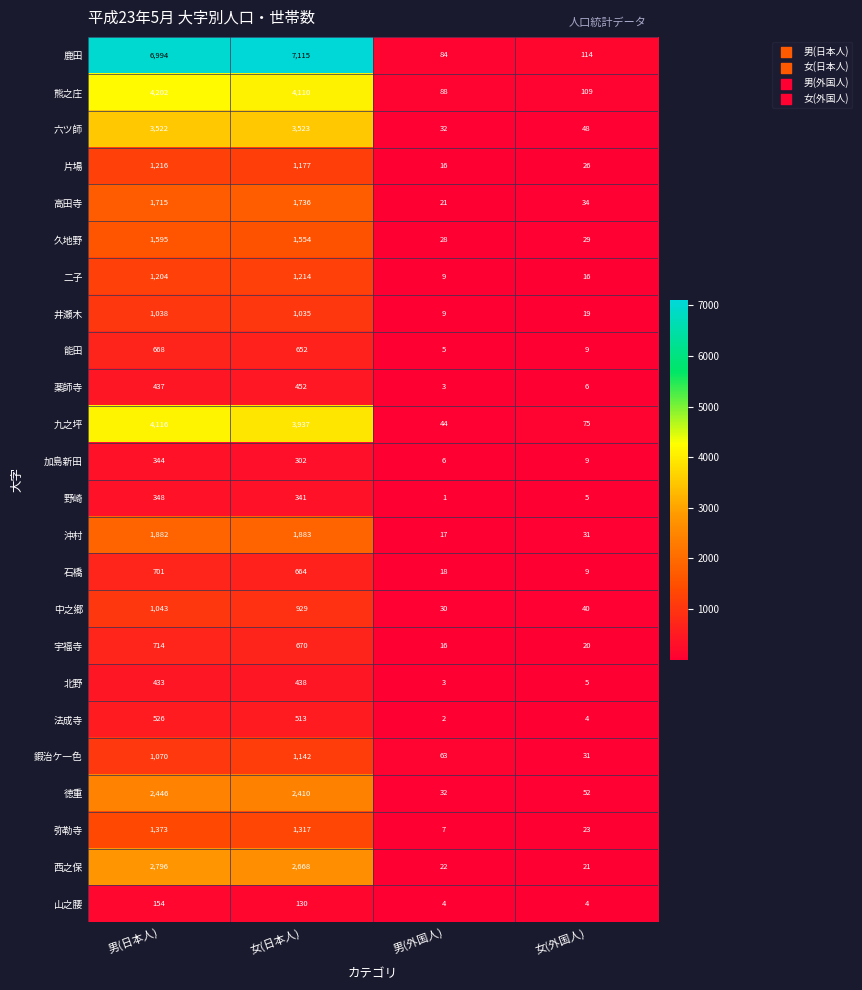

Which category has the lowest value across all series?

男(外国人)